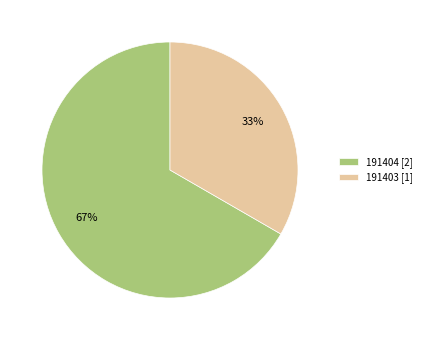

What is the ratio of the value at 191403 [1] to the value at 191404 [2]?

0.5